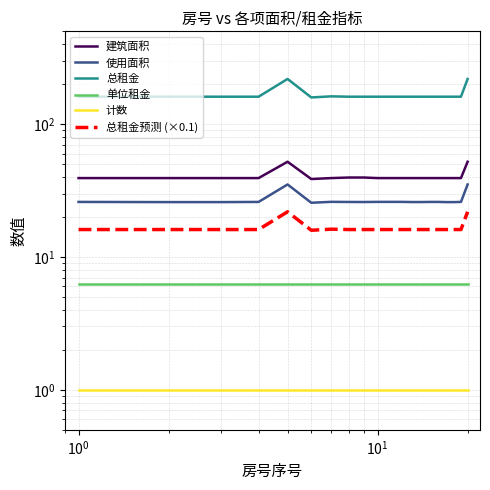

What is the difference between the second highest and second lowest values in the 使用面积 series?

9.3